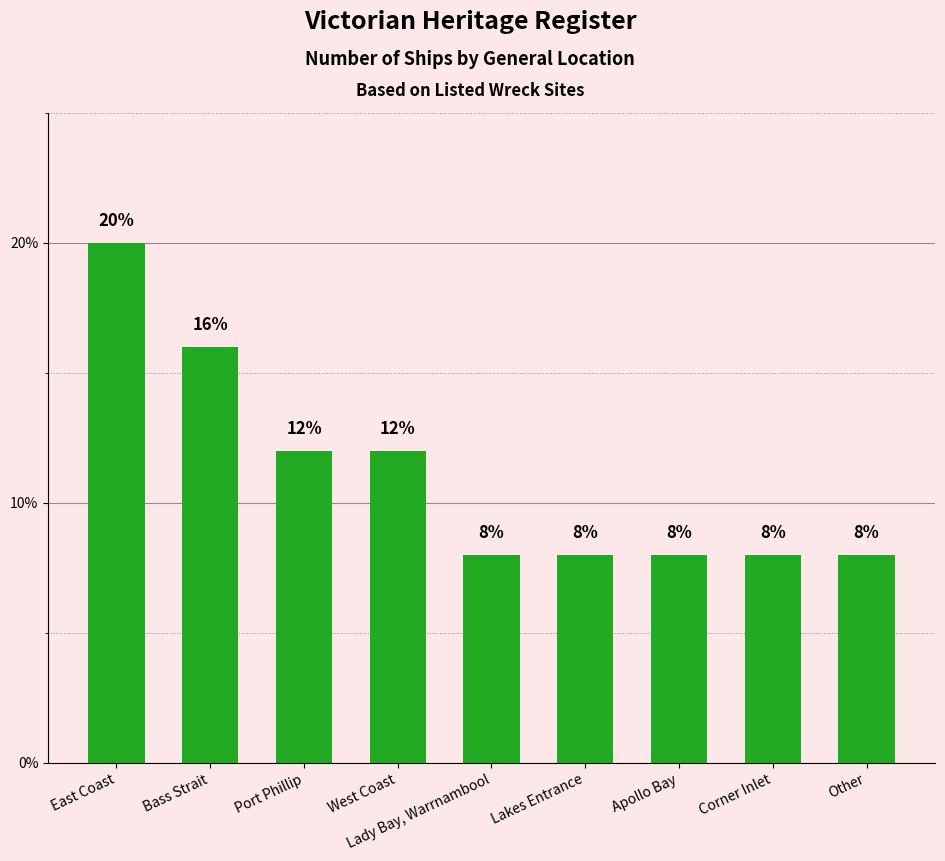

What is the smallest value displayed?

8